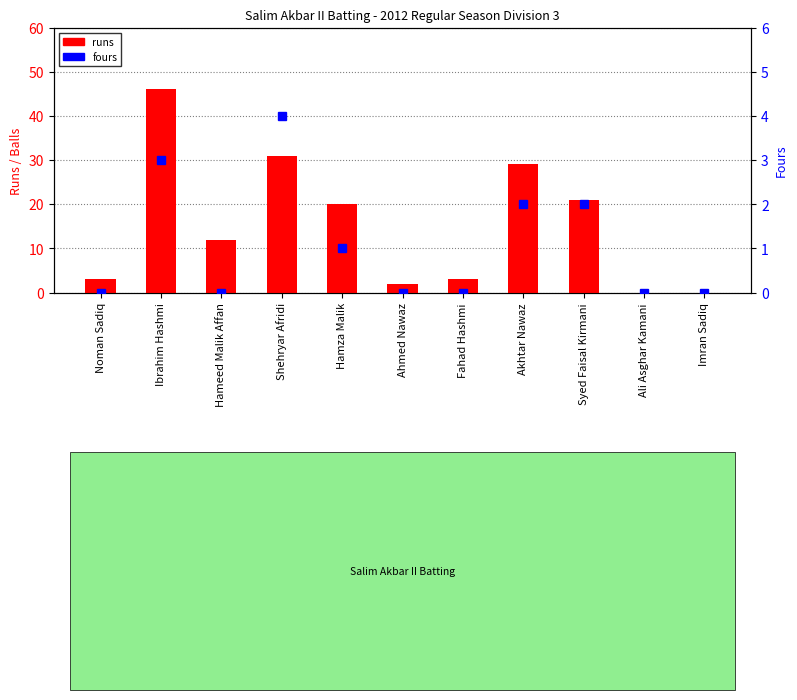

What is the average value of the runs series?

15